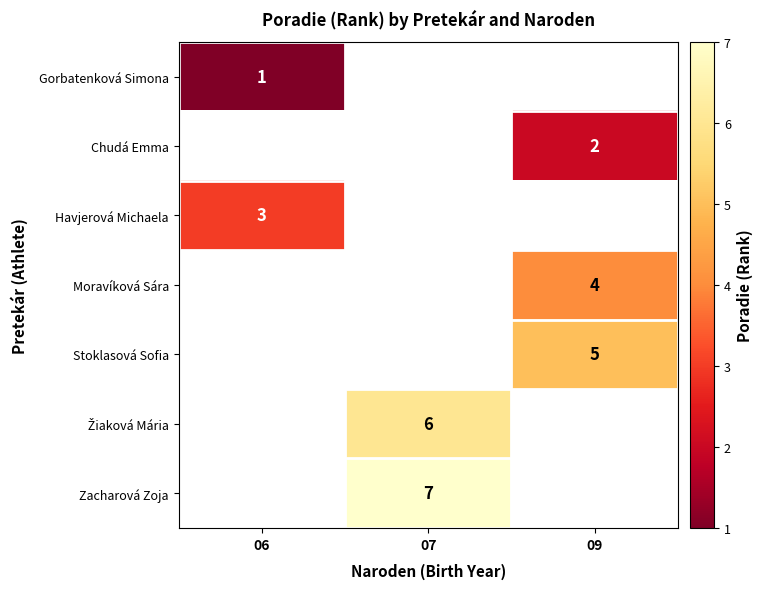

Count the number of data series in this chart.

7